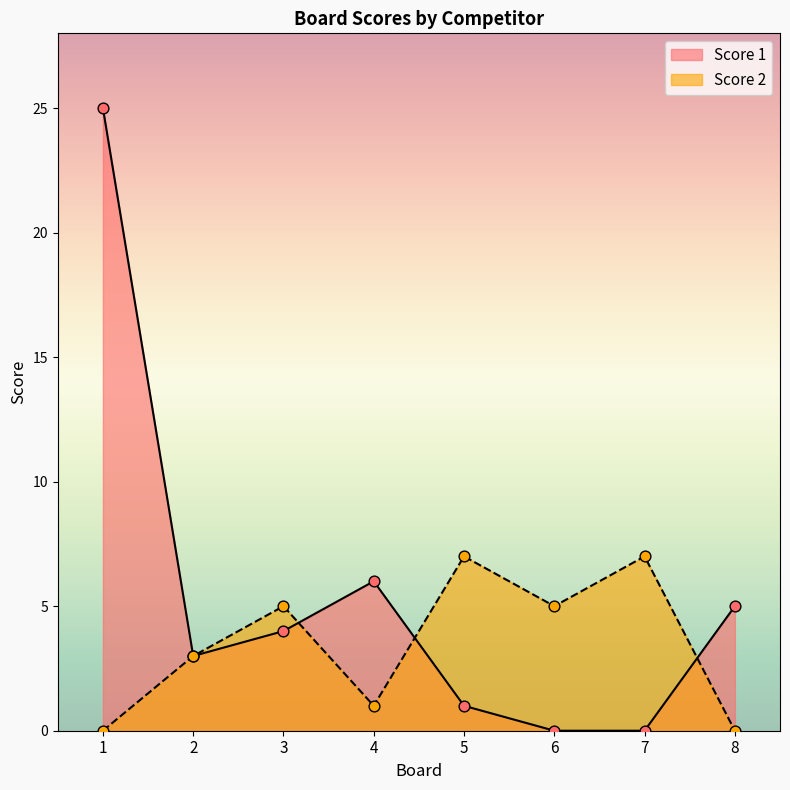

Which series has the largest total across all categories?

Score 1